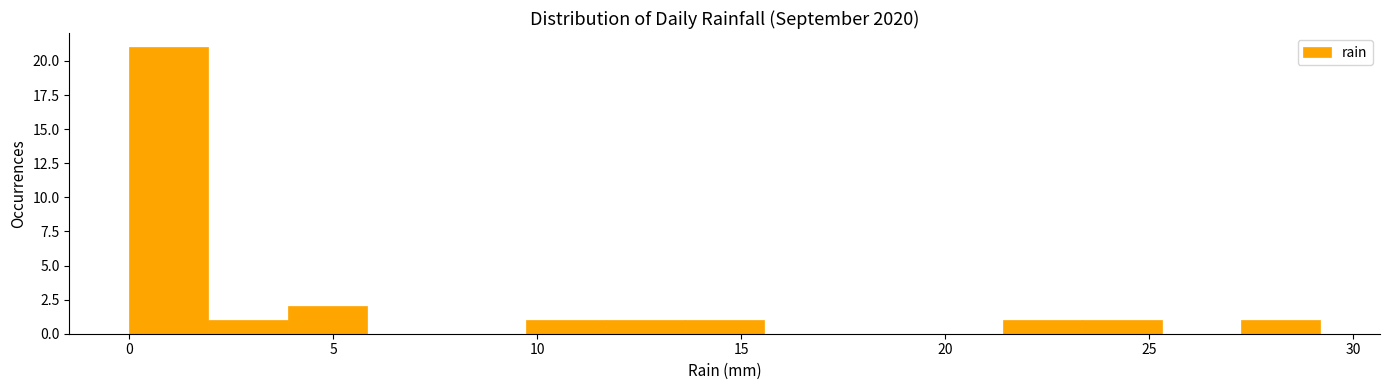

Around what value on the x-axis is the tallest bar? Give the approximate position of its centre, as read against the axis.

1.0